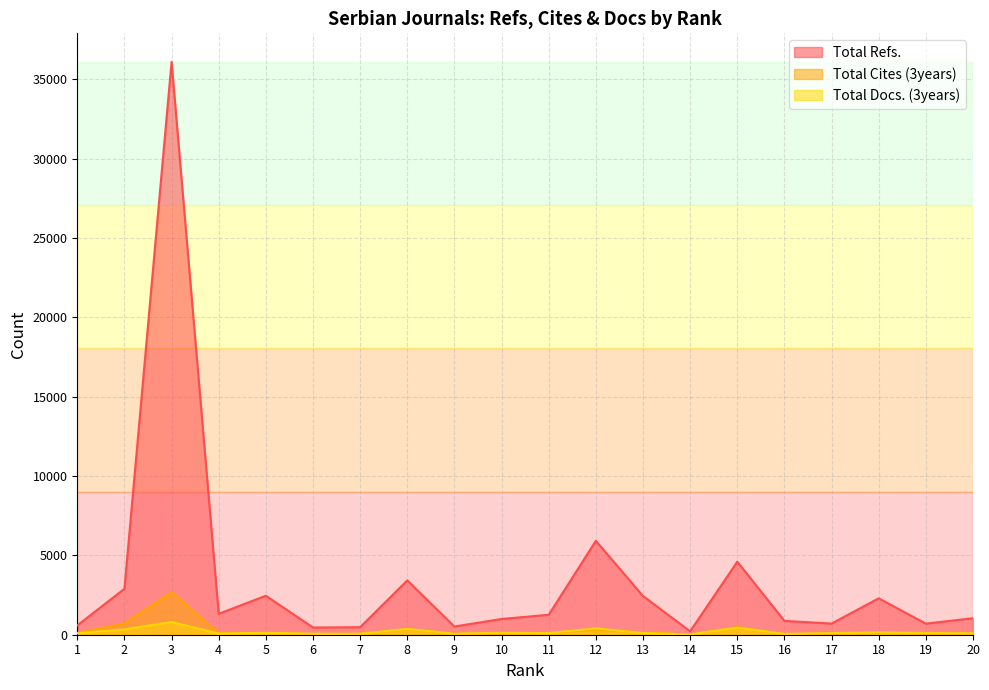

Between which two adjacent categories do Total Docs. (3years) and Total Cites (3years) first intersect?

4 and 5